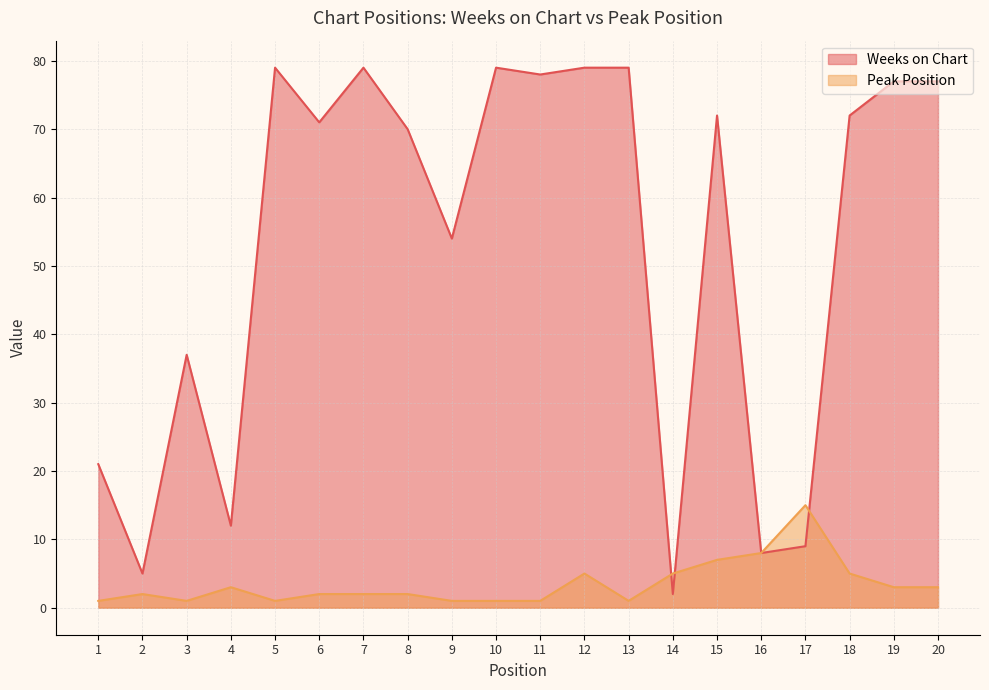

At how many categories does at least one series exceed 57?

12